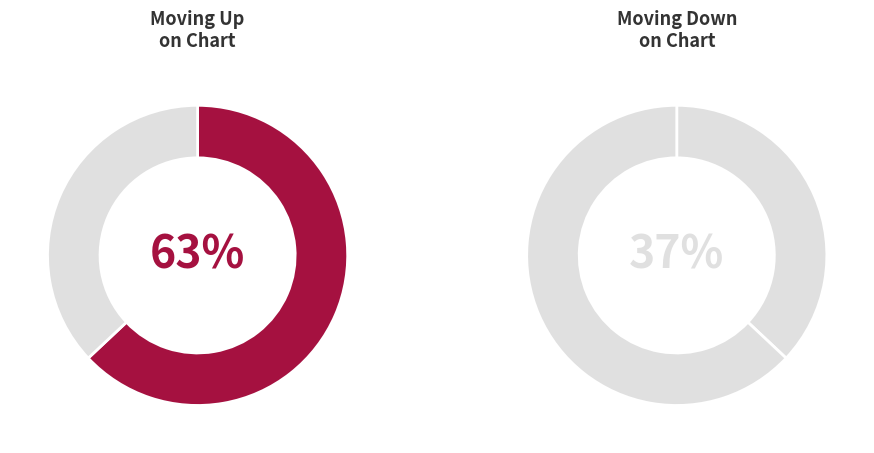

What percentage is the up slice, to the nearest percent?

63%